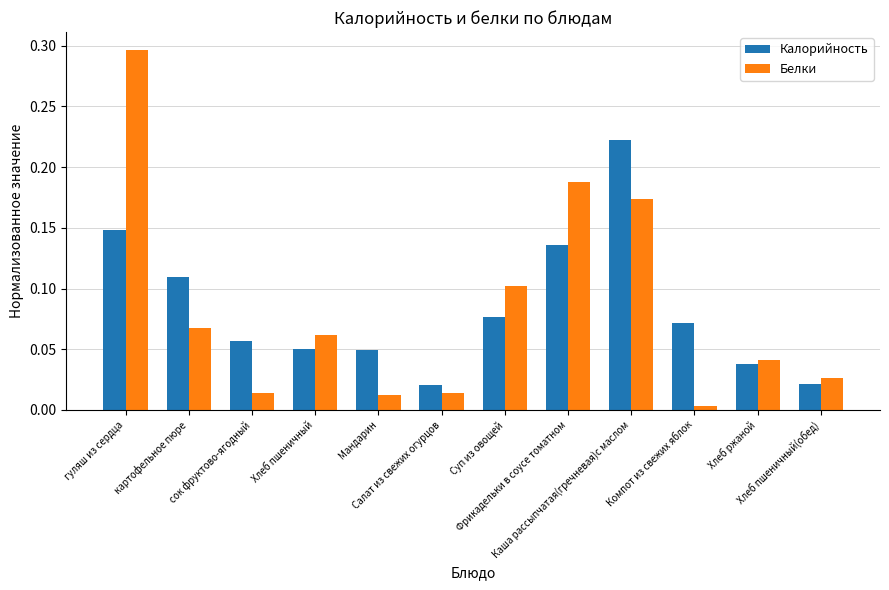

At how many categories does at least one series exceed 0?

12